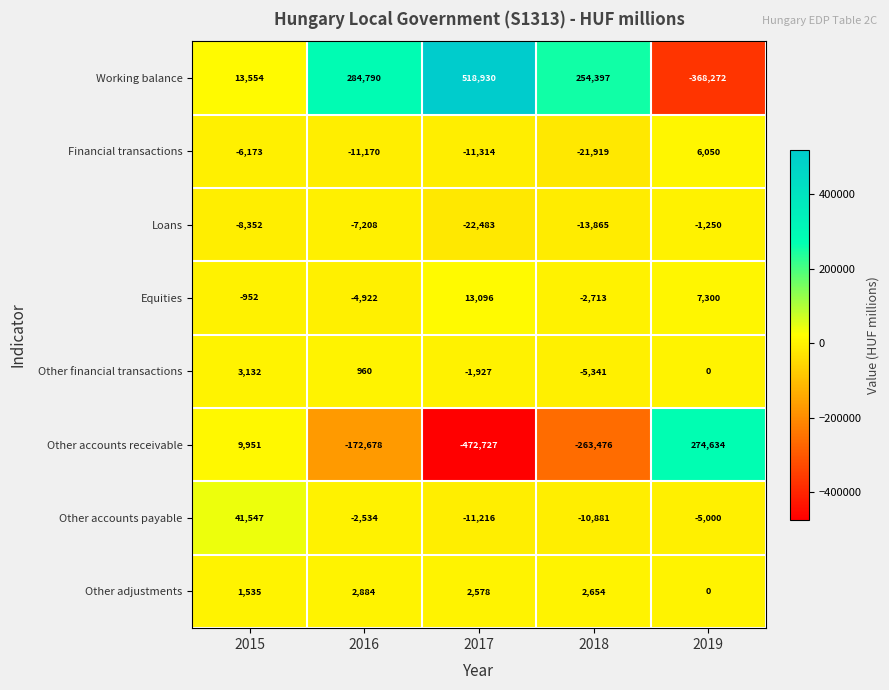

At 2018, list the series in order from largest to smallest.

Working balance, Other adjustments, Equities, Other financial transactions, Other accounts payable, Loans, Financial transactions, Other accounts receivable